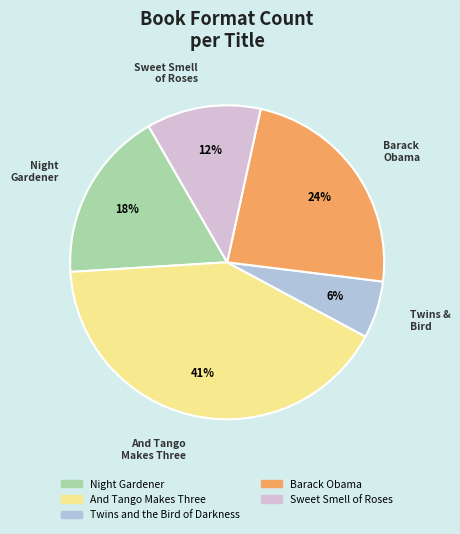

Count the number of slices in the pie.

5